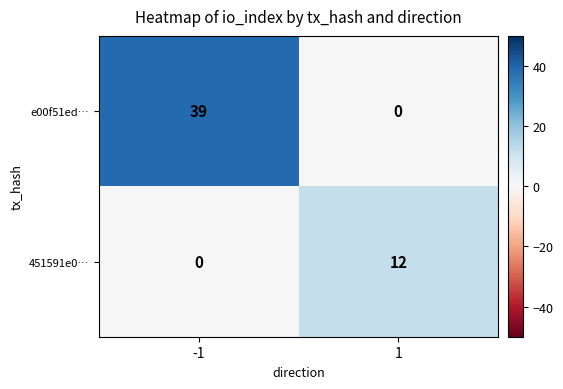

Which series has the largest range (max minus min)?

e00f51ed…